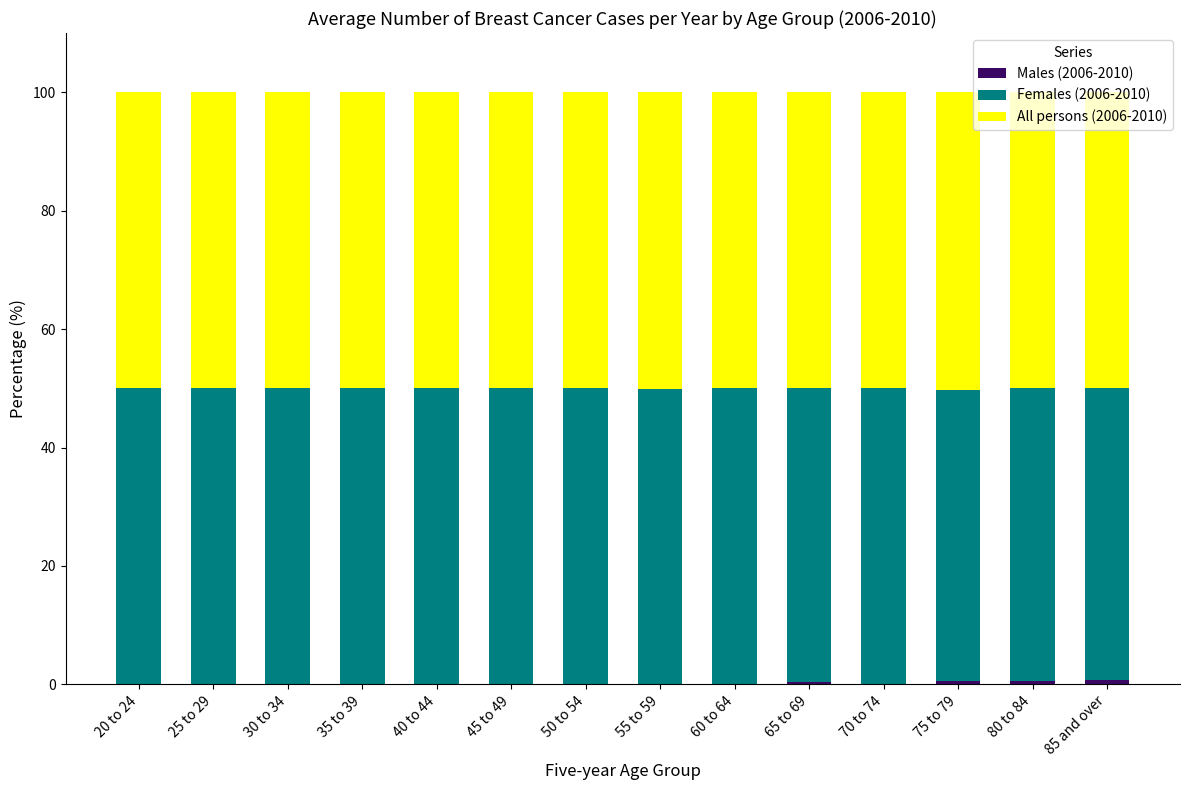

What is the total value across all series at 20 to 24?

100.0